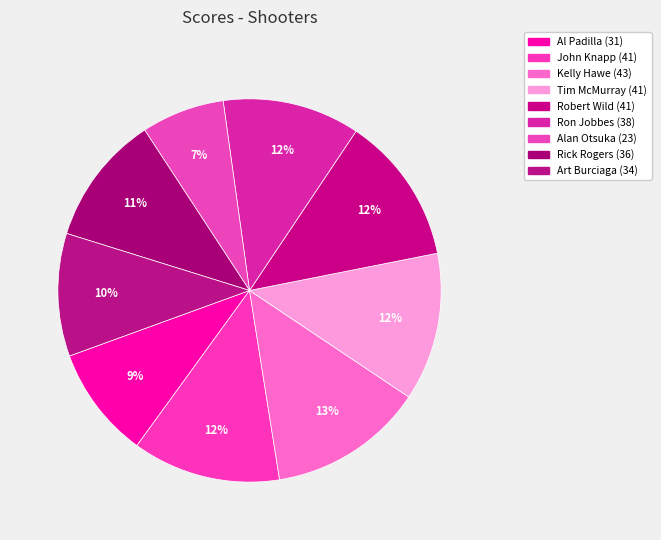

Count the number of slices in the pie.

9